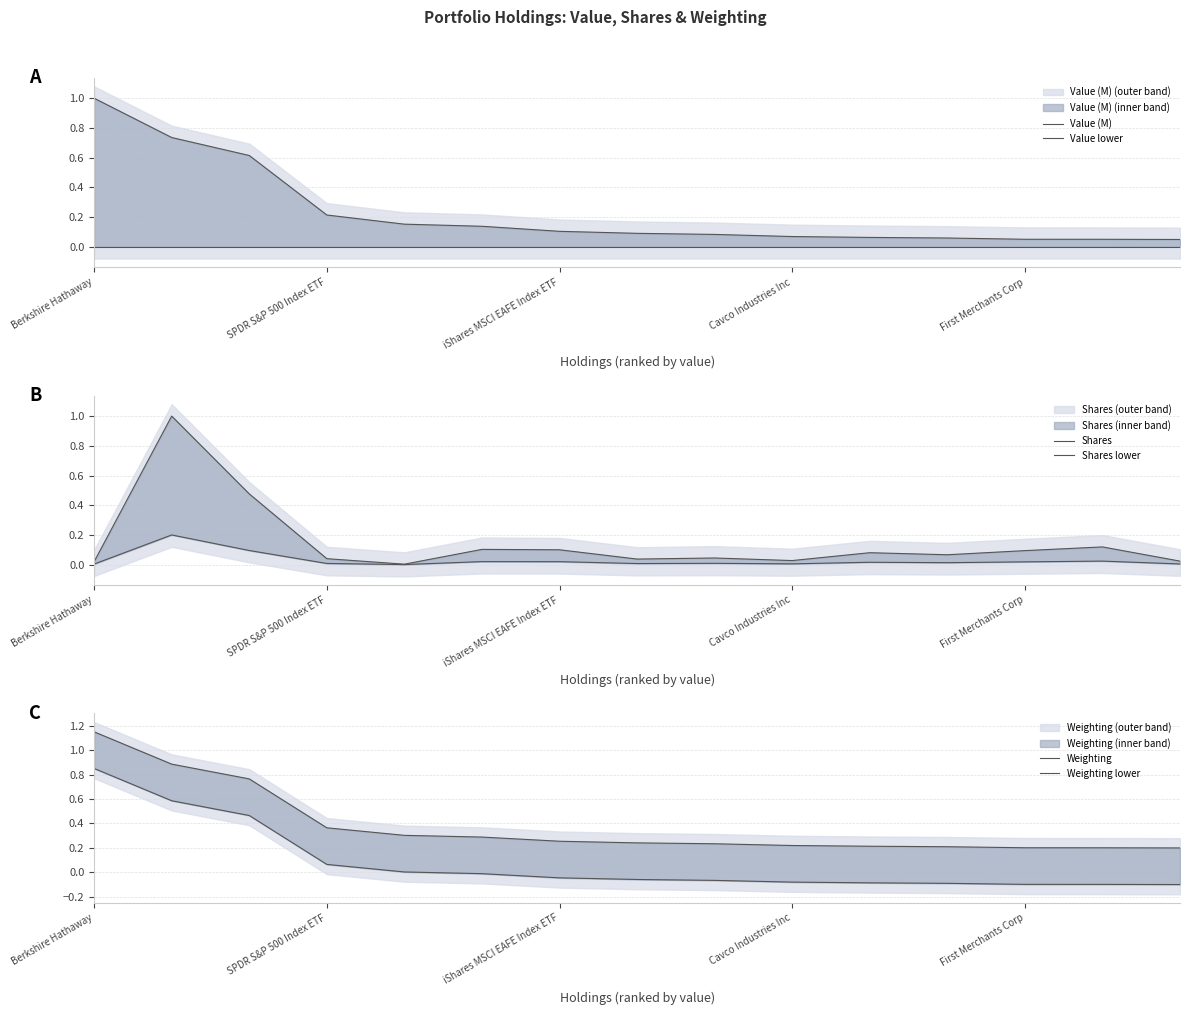

True or false: Shares lower and Shares cross at least once.

False